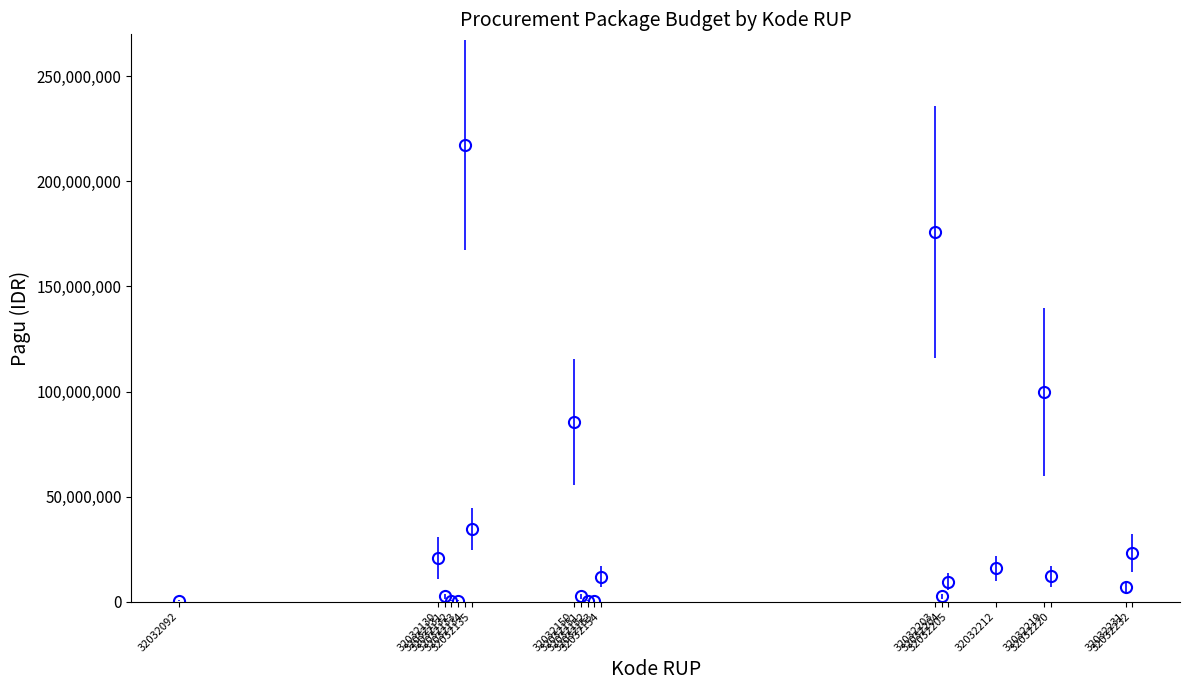

True or false: the data has more than 1 interior local peaks.

True